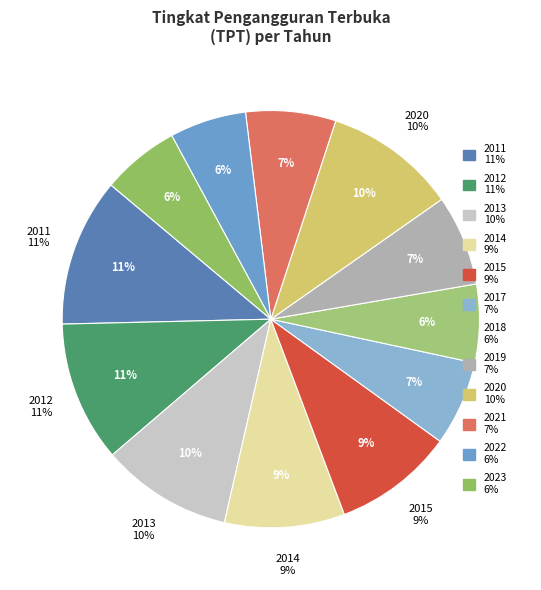

Between 2014 and 2022, which is larger?

2014